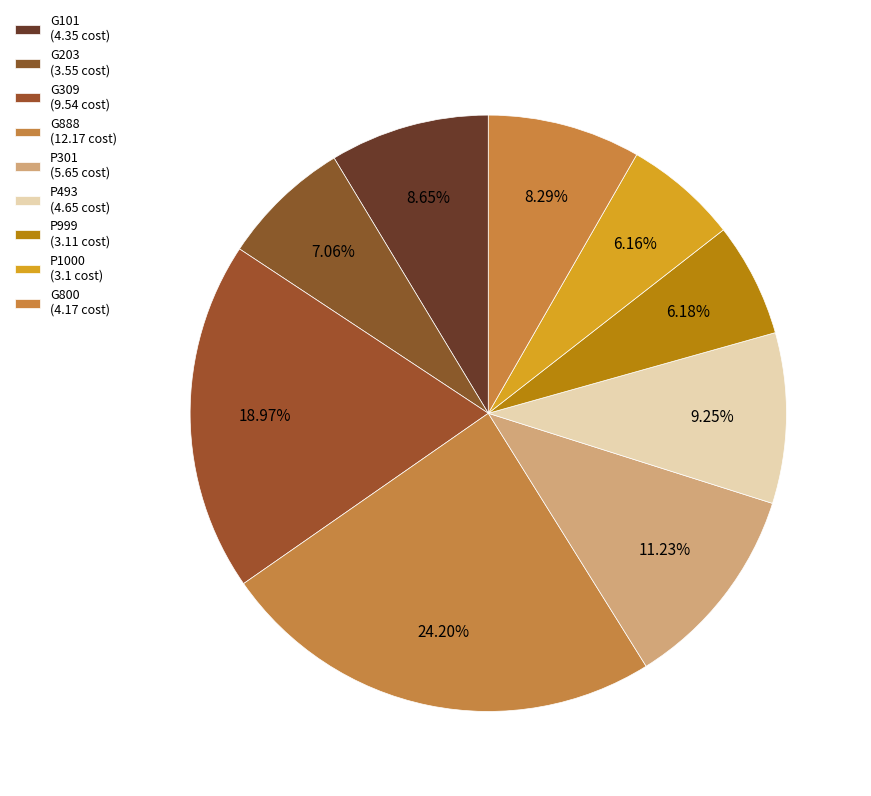

Do P301 and G101 together represent more than half of the pie?

No